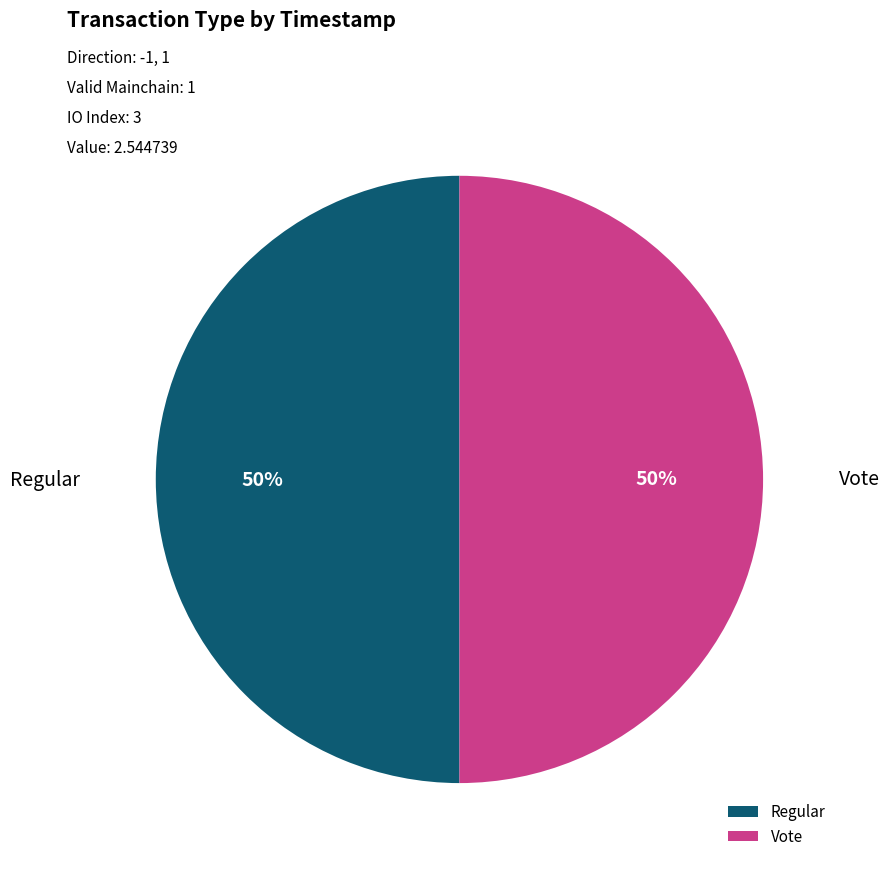

Is it true that Vote is 58% of the pie?

False